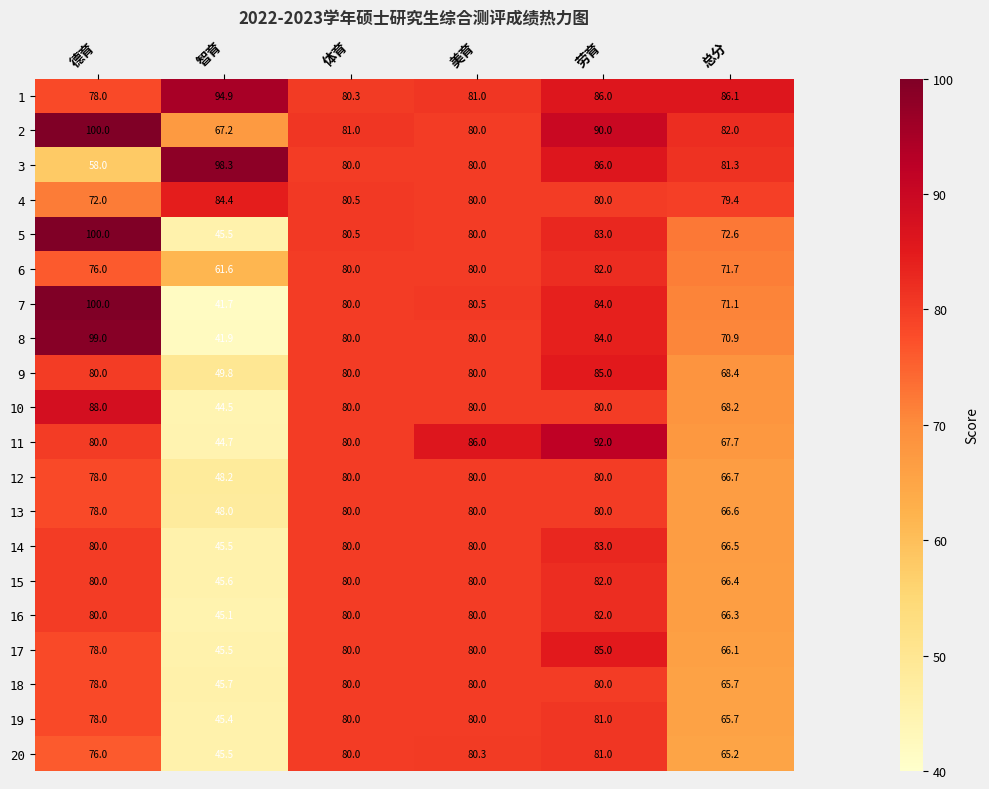

The 15 series shows 80.0 at 美育. True or false?

True